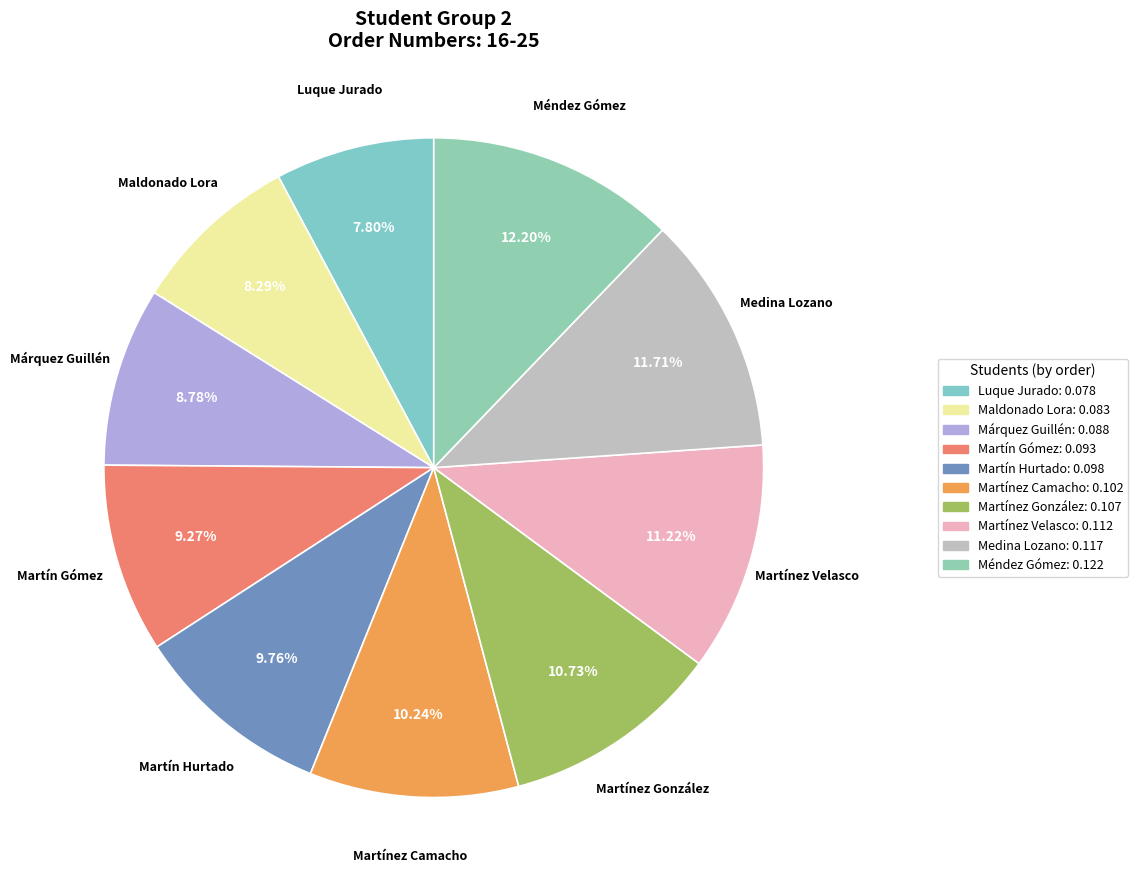

How many slices are in this pie chart?

10